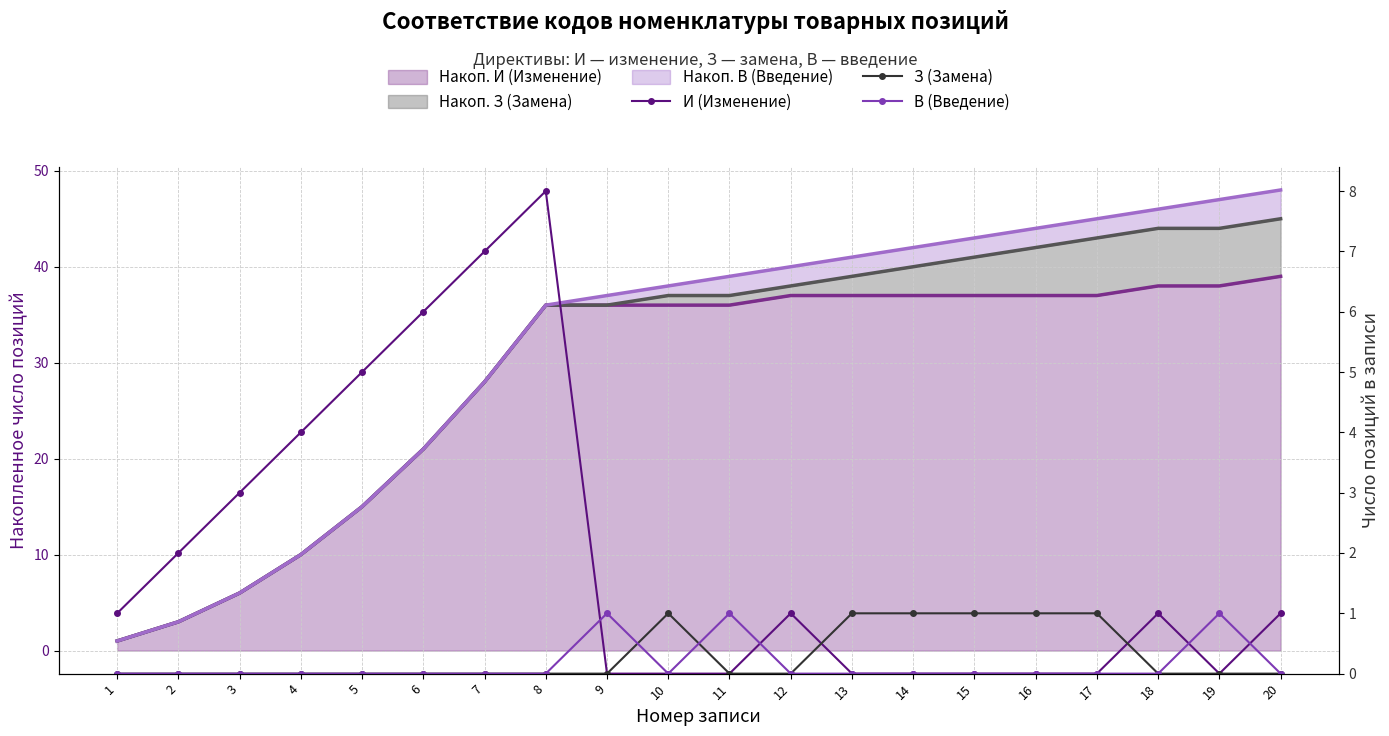

At how many categories does at least one series exceed 6?

2